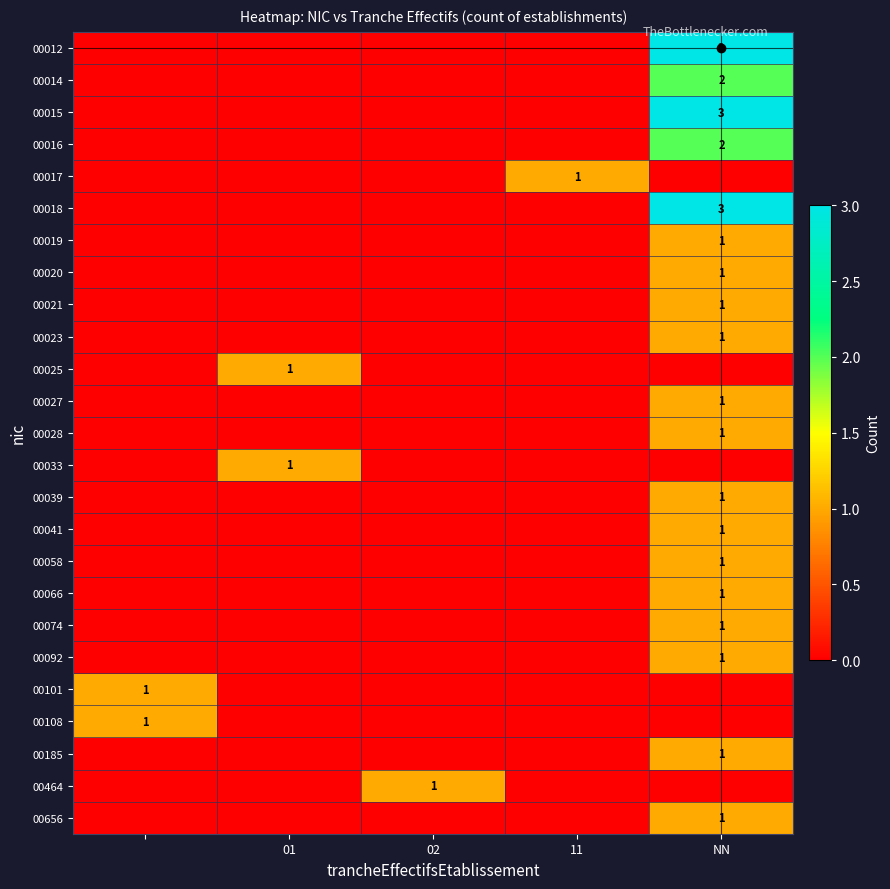

List the series in order of their peak value, lowest first.

00017, 00019, 00020, 00021, 00023, 00025, 00027, 00028, 00033, 00039, 00041, 00058, 00066, 00074, 00092, 00101, 00108, 00185, 00464, 00656, 00014, 00016, 00012, 00015, 00018